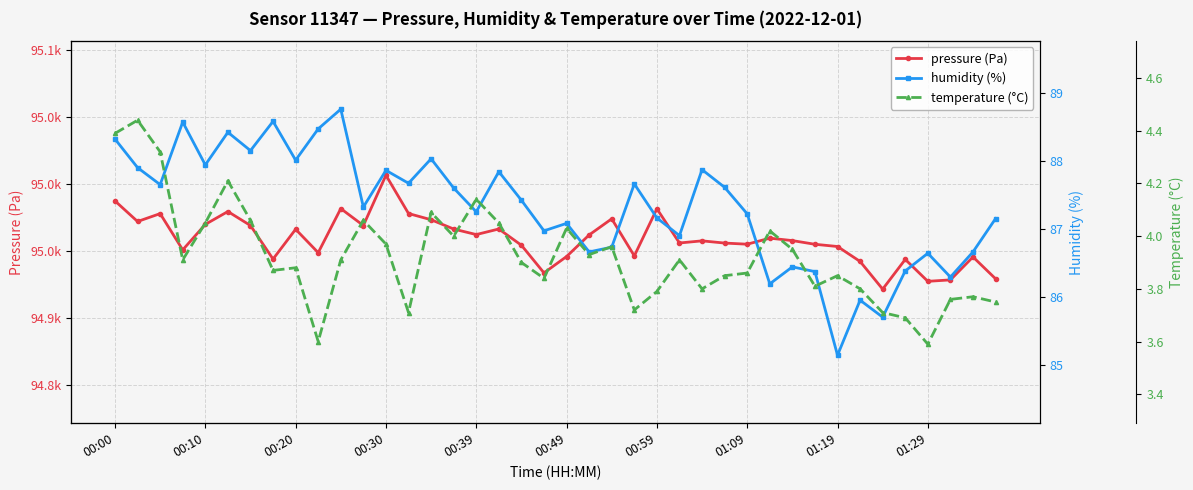

Which series has the widest spread of values?

pressure (Pa)